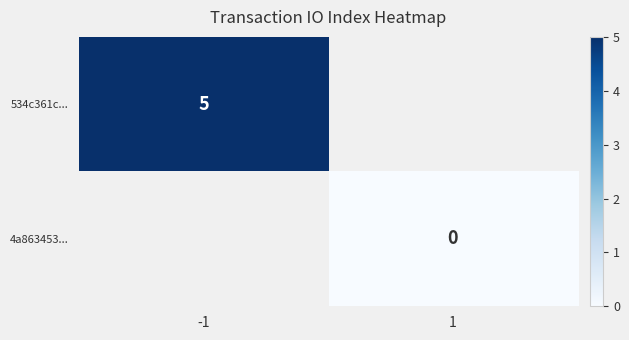

Is it true that 534c361c... equals 5 at -1?

True